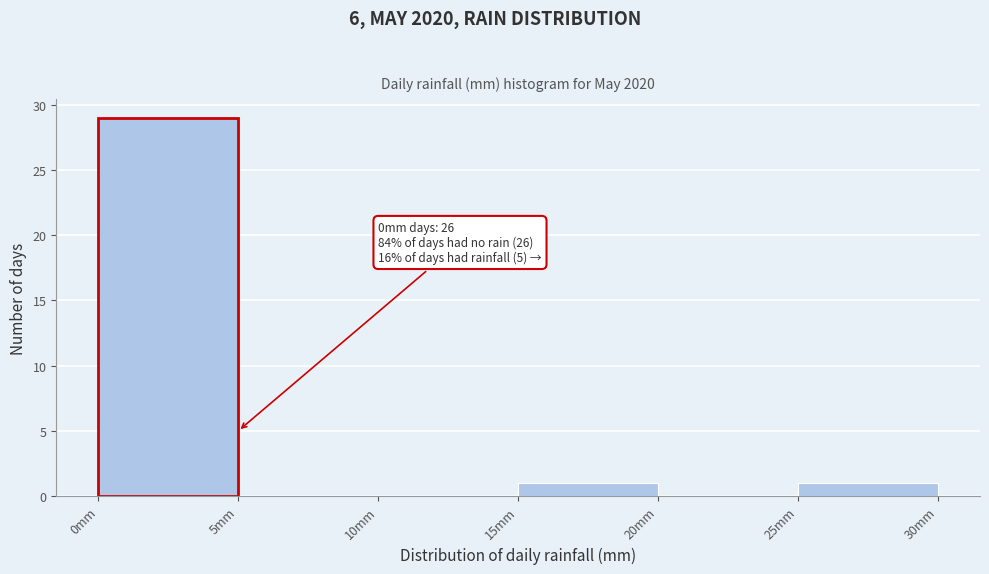

Over which range of the x-axis is the bar tallest?

0 to 5